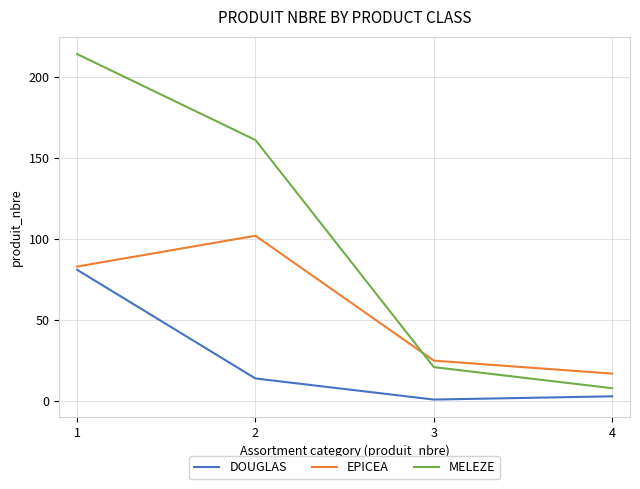

What is the difference between the second highest and second lowest values in the MELEZE series?

140